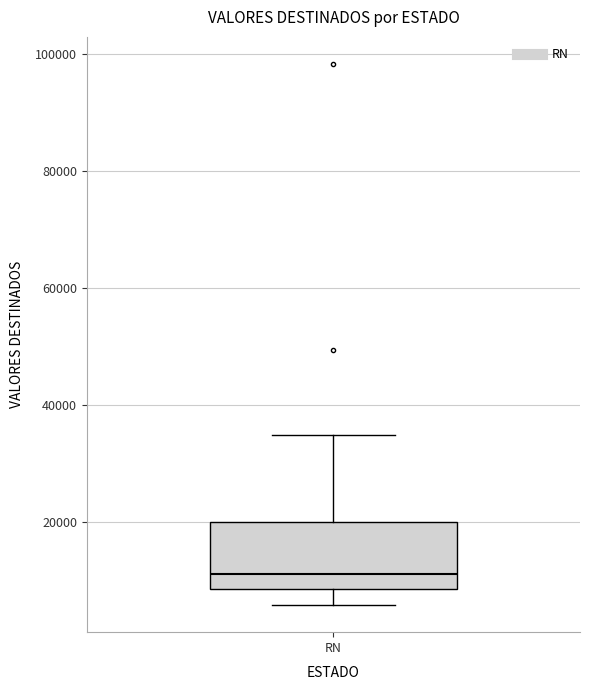

Where is the upper edge of the box for RN on the y-axis? The values are not printed on the chart, so give them approximately, as read against the axis.

20000